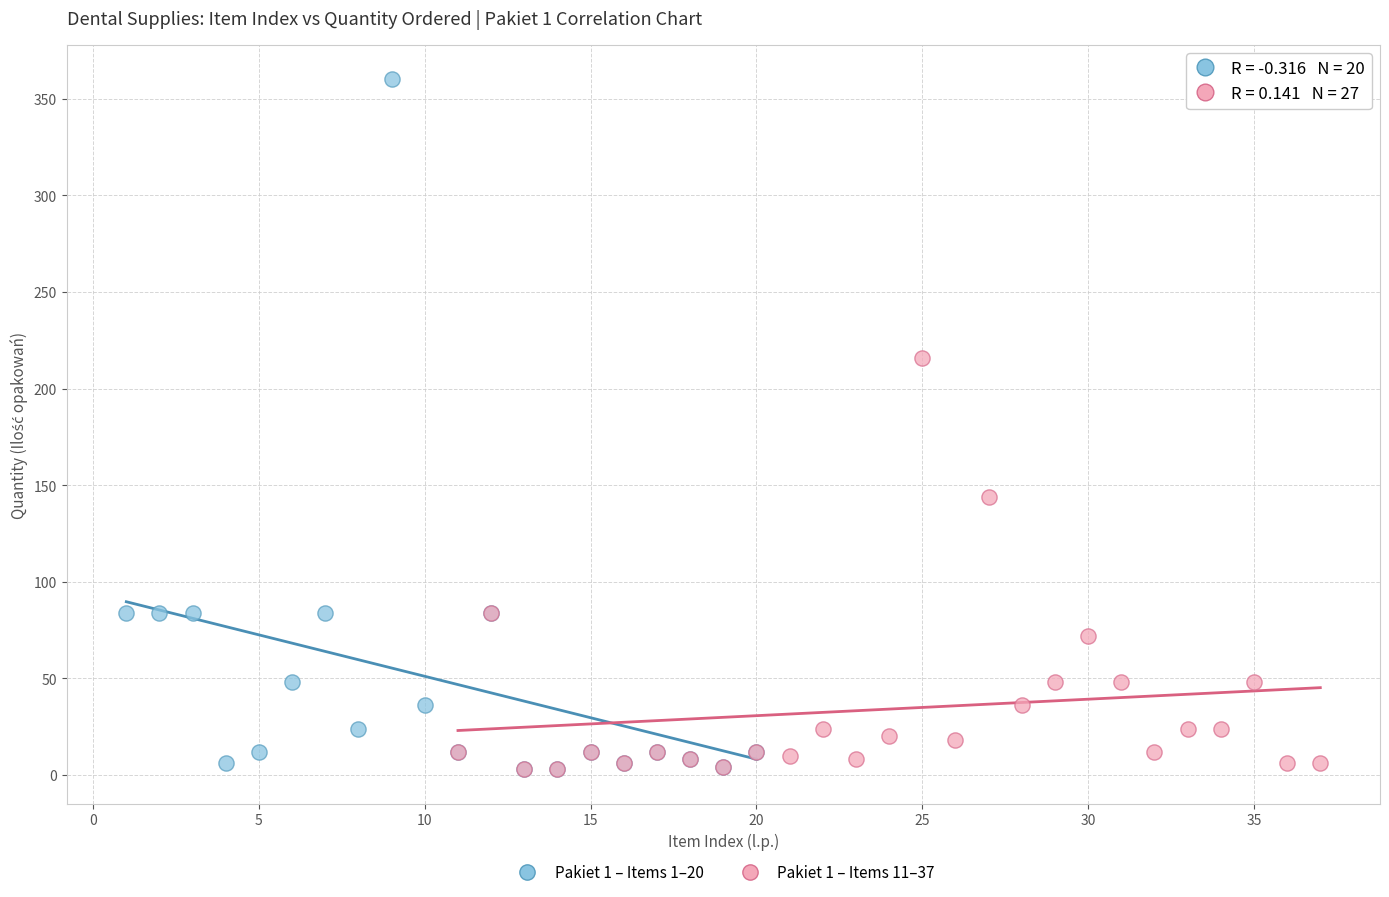

Which series has the widest spread of Y values?

Pakiet 1 – Items 1–20